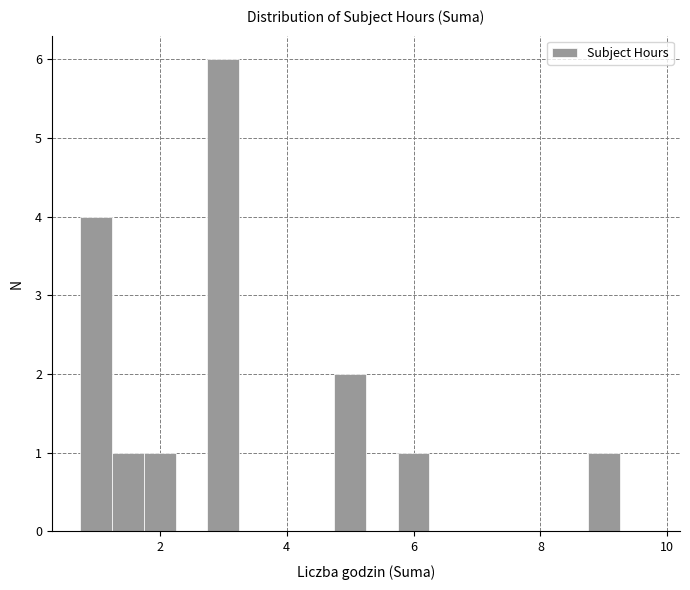

Read against the x-axis, roughly where is the centre of the tallest bar?

3.0